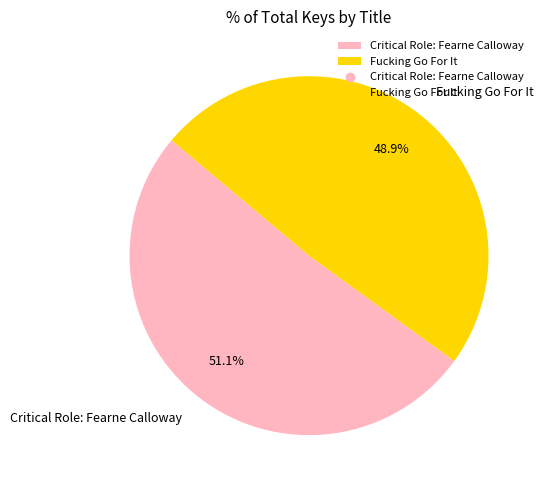

To the nearest percent, what portion does Critical Role: Fearne Calloway represent?

51%